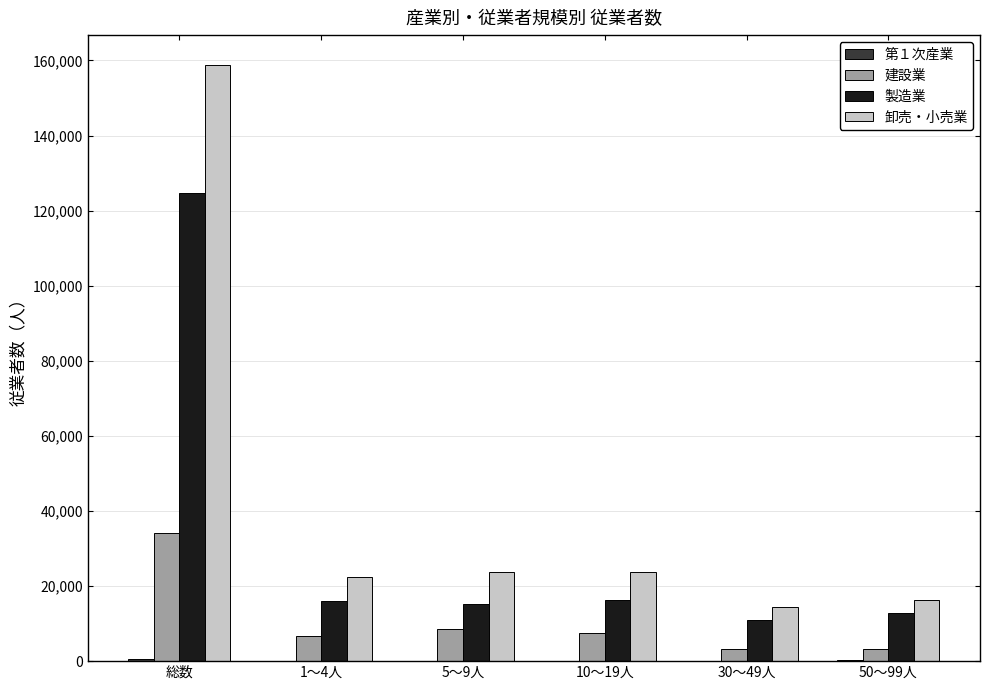

The value of 卸売・小売業 at 10～19人 is 23873. True or false?

True